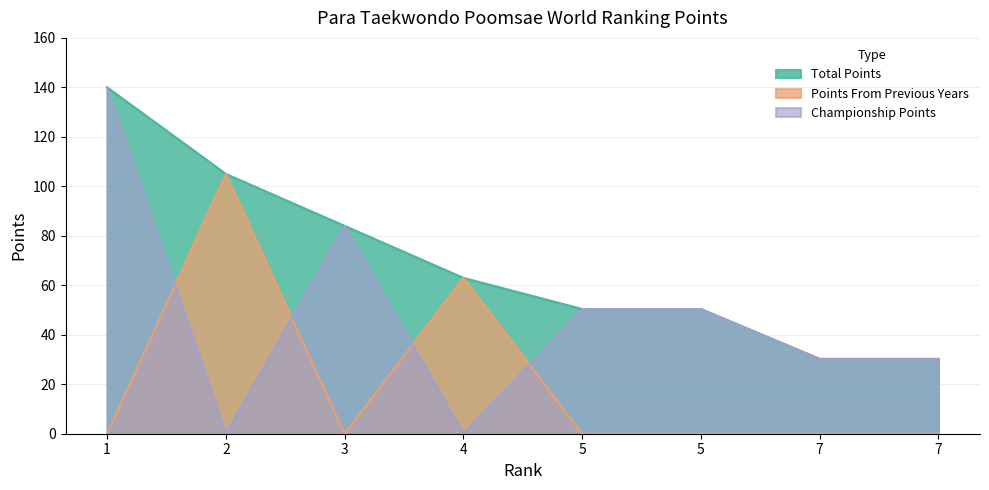

Which series changed the most between 2 and 5?

Points From Previous Years